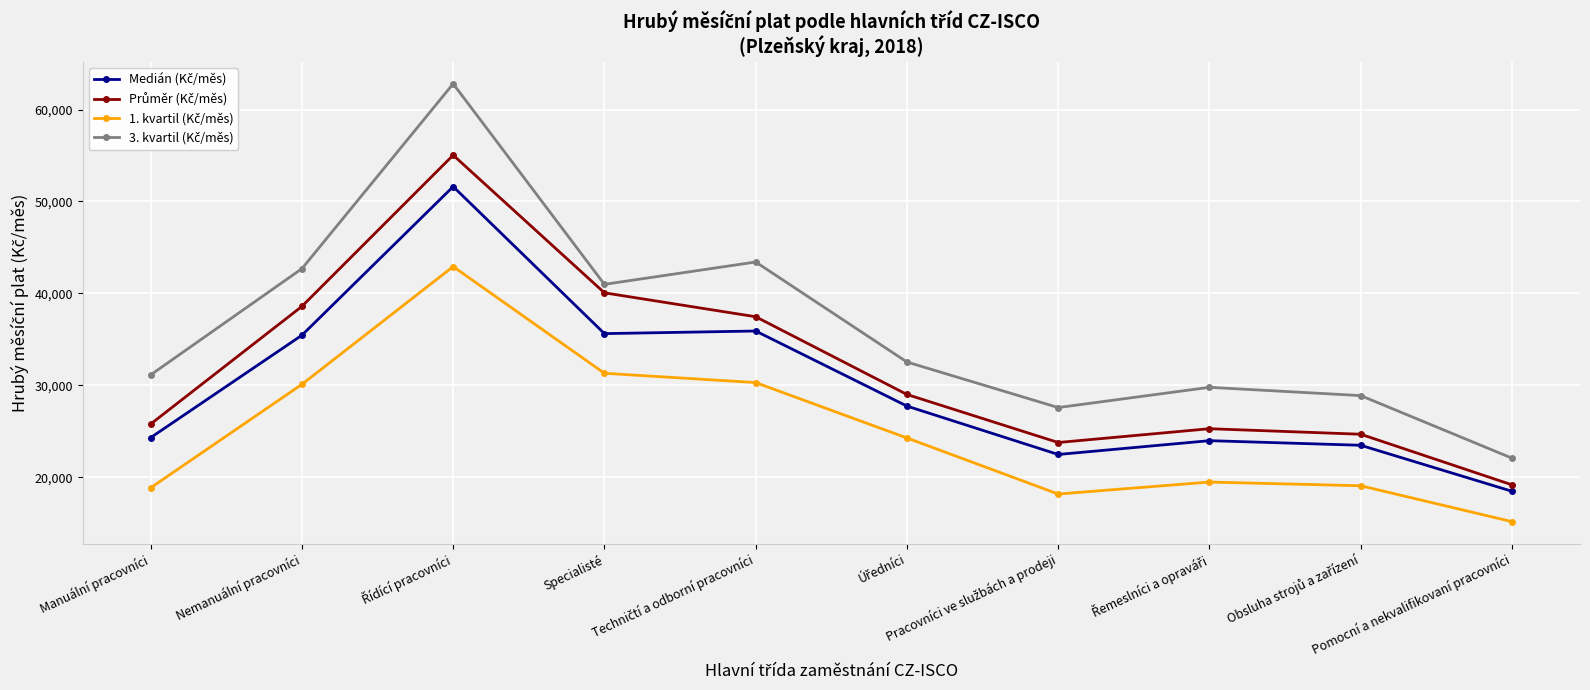

What is the maximum value shown in the chart?

62799.5